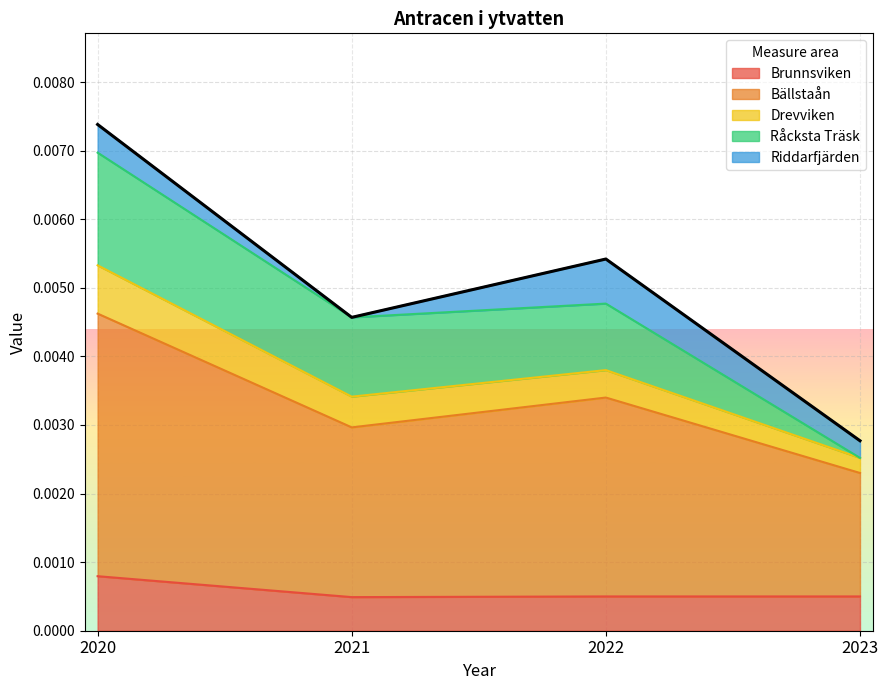

True or false: Bällstaån and Drevviken cross at least once.

False